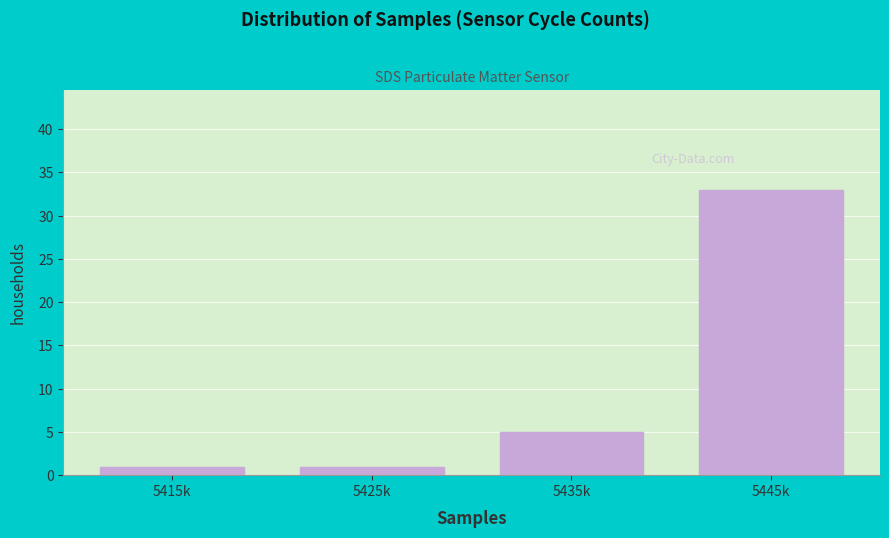

Reading right to left, extract all data points from this chart.

33	5	1	1